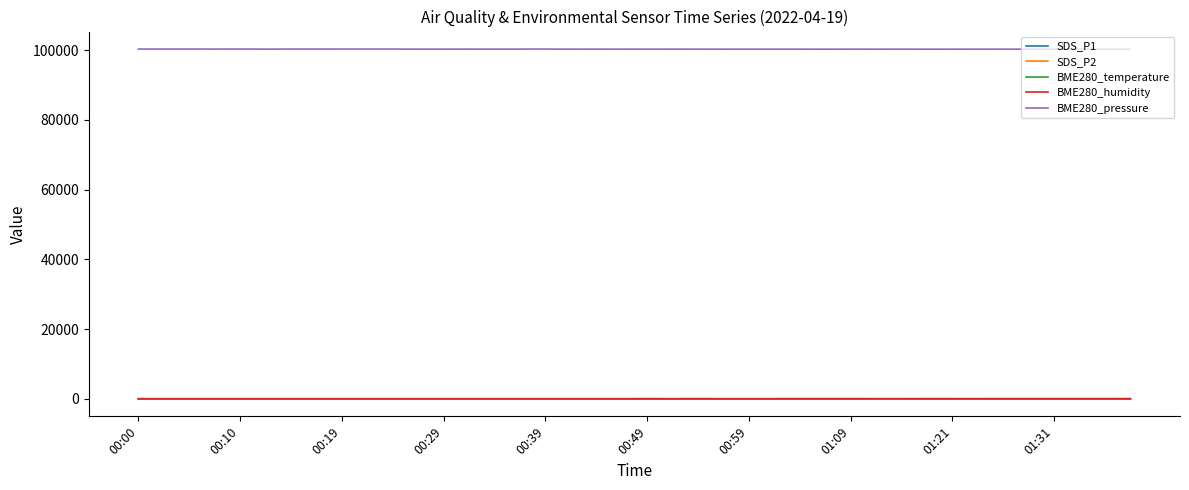

True or false: SDS_P1 and BME280_humidity cross at least once.

False